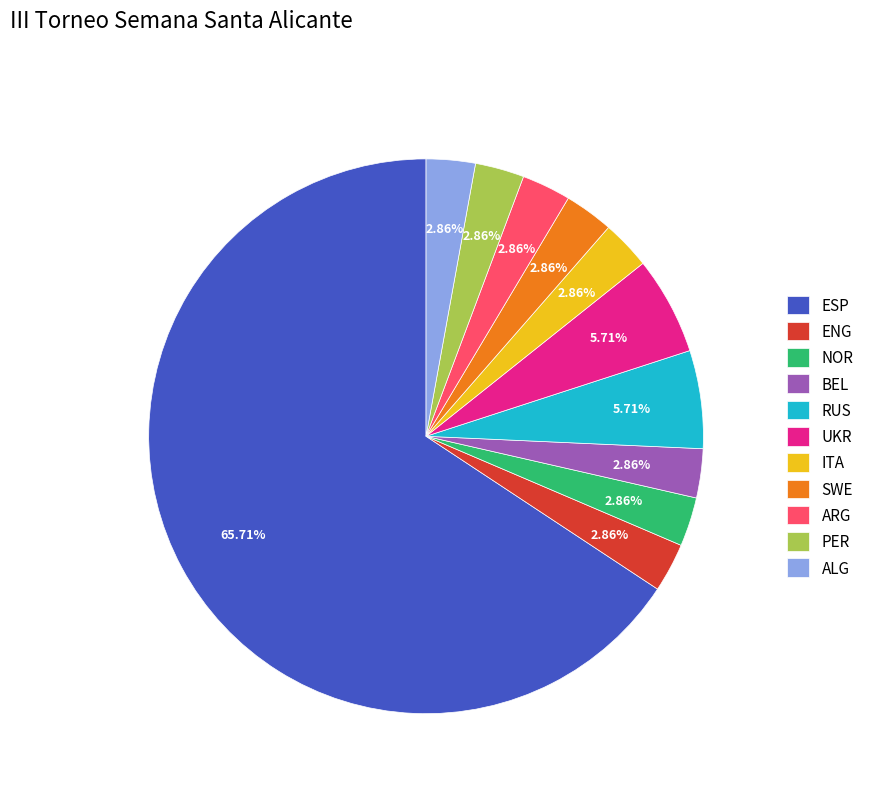

How much of the chart is everything except ARG?

97.1%